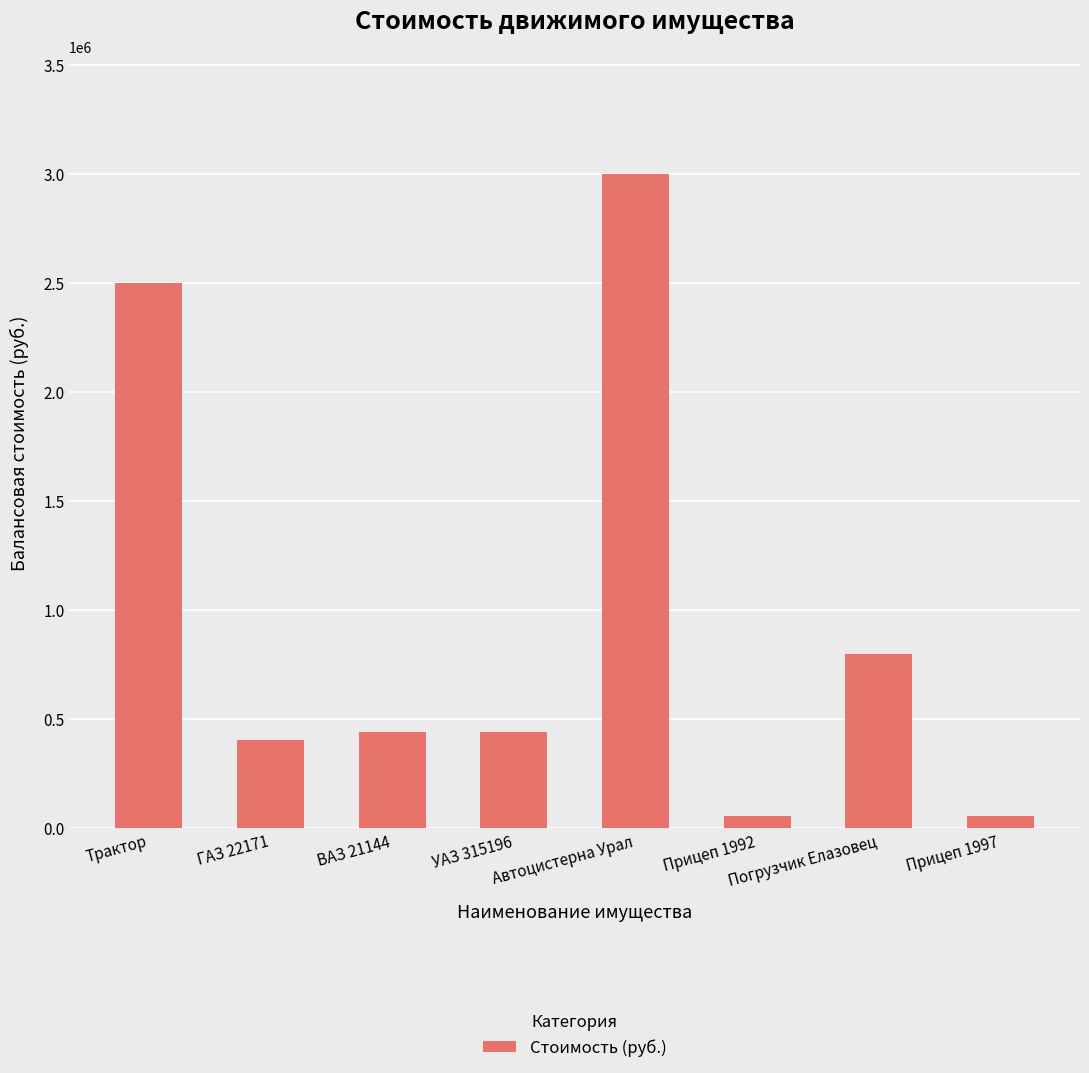

How many bars are there in total?

8